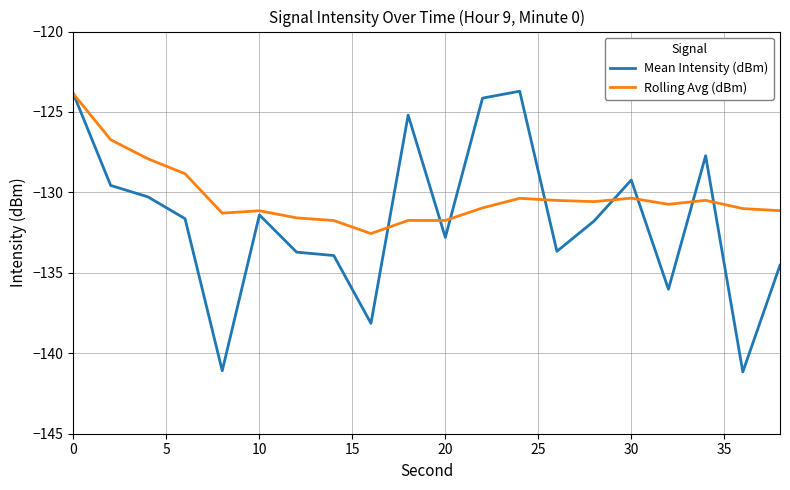

List the series in order of their overall mean, highest first.

Rolling Avg (dBm), Mean Intensity (dBm)